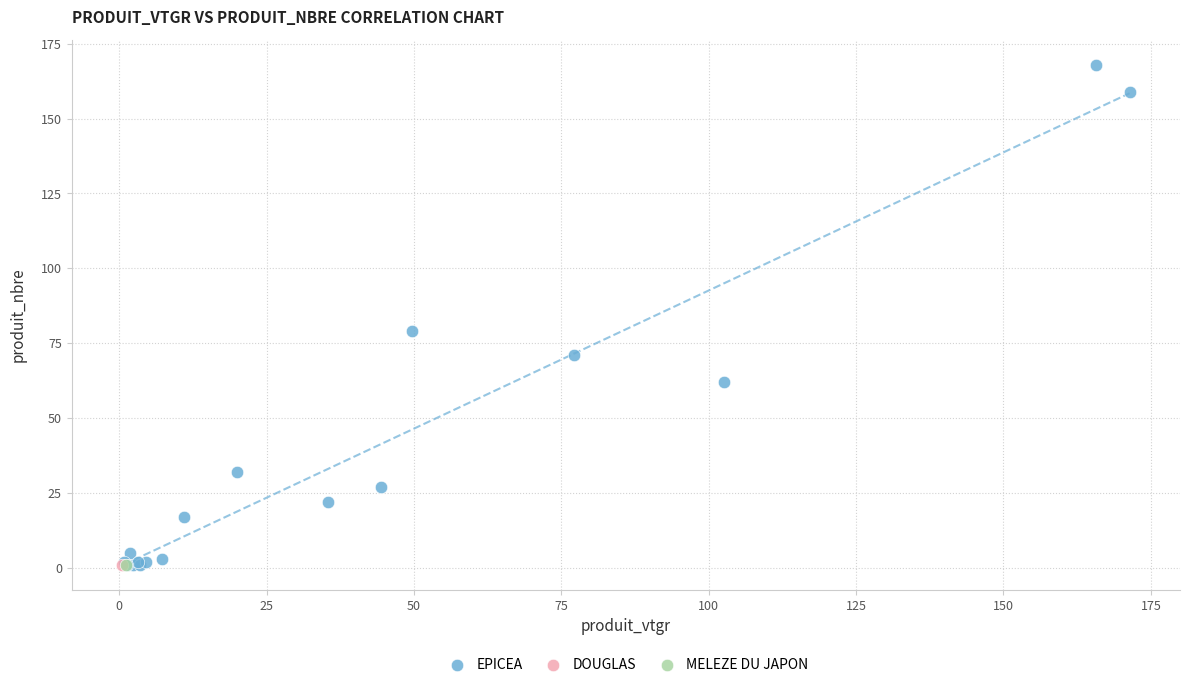

What are all the series names shown in the legend?

EPICEA, DOUGLAS, MELEZE DU JAPON